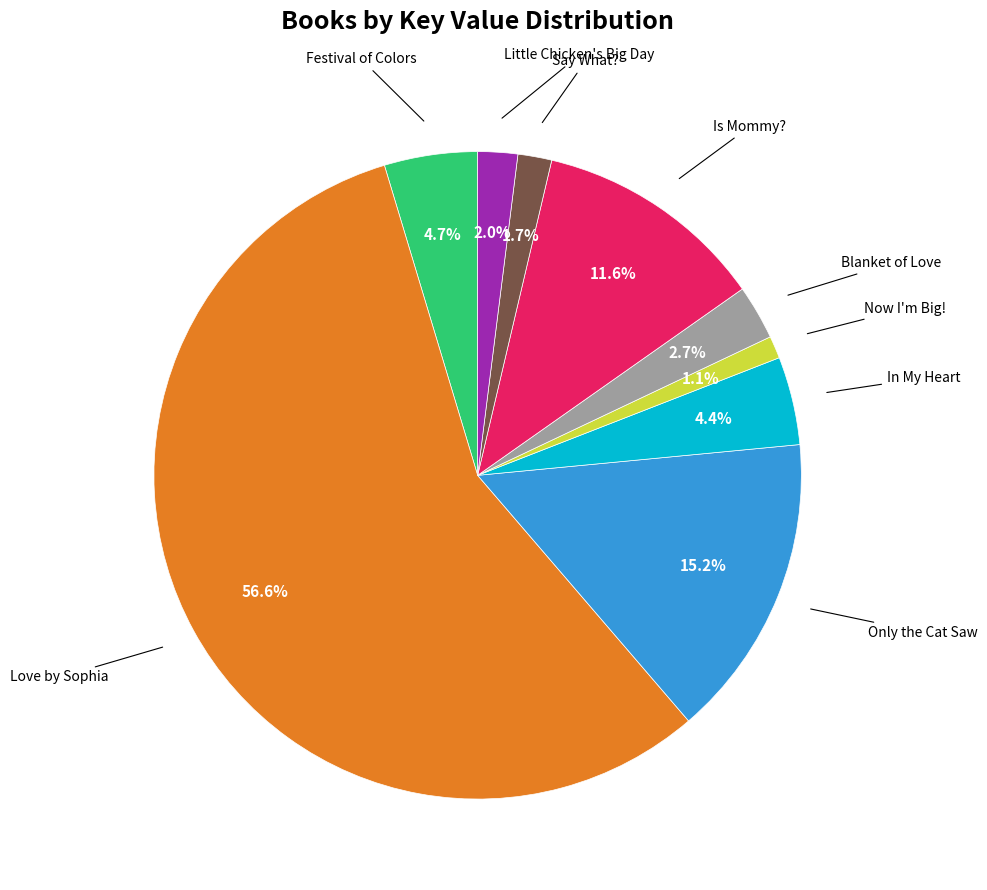

Is there any slice that represents more than half of the pie?

Yes